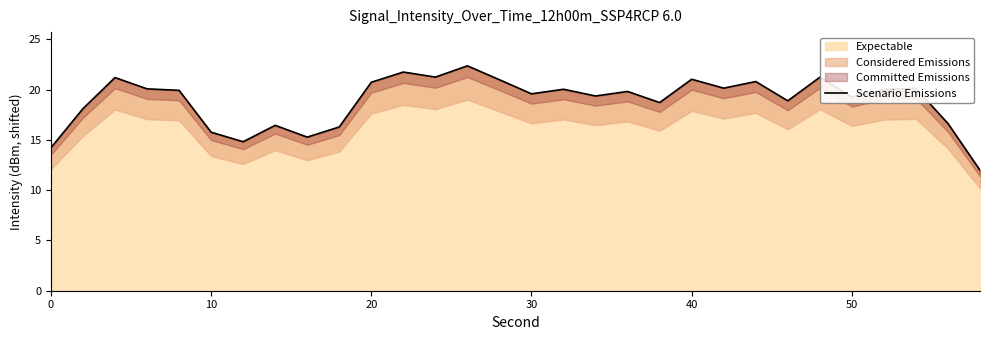

What is the maximum value shown in the chart?

22.4